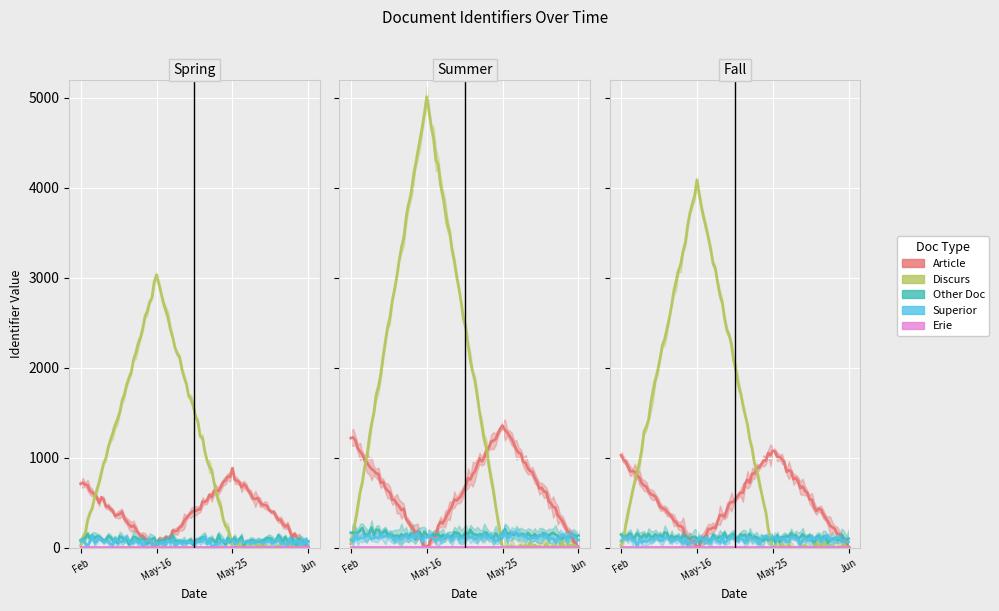

At which label is Article closest to 593?

1997-02-27